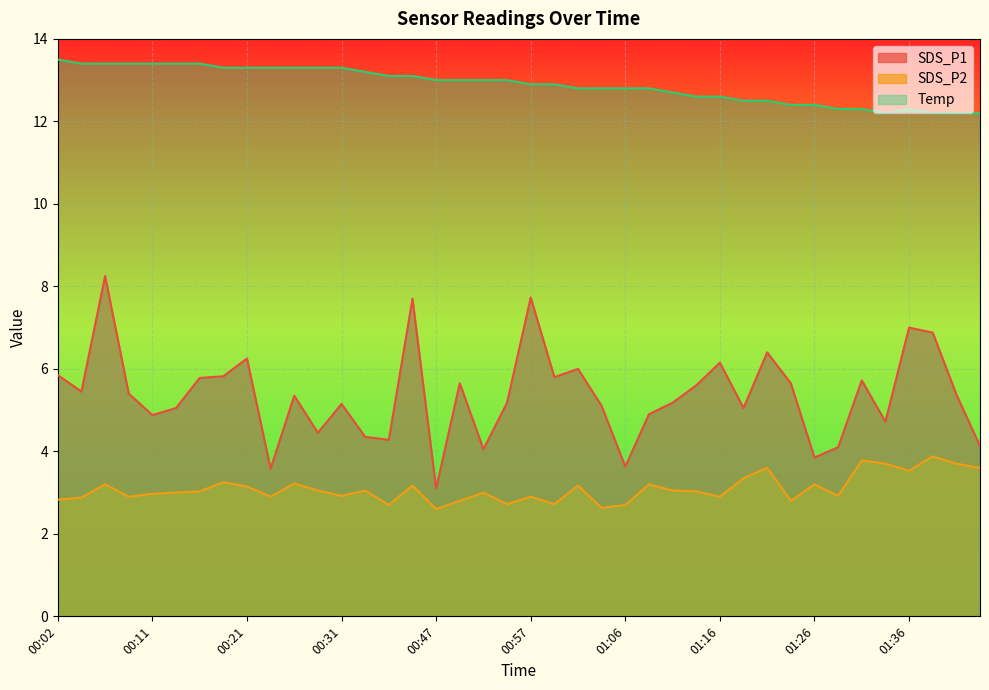

What is the value of the SDS_P1 point at the 32nd from the left?

5.7